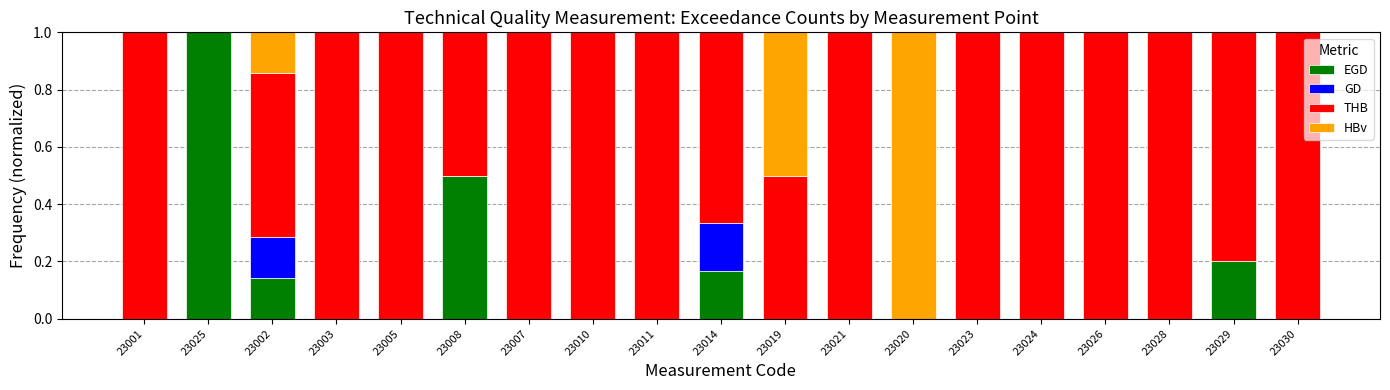

What is the total value across all series at 23014?

1.0